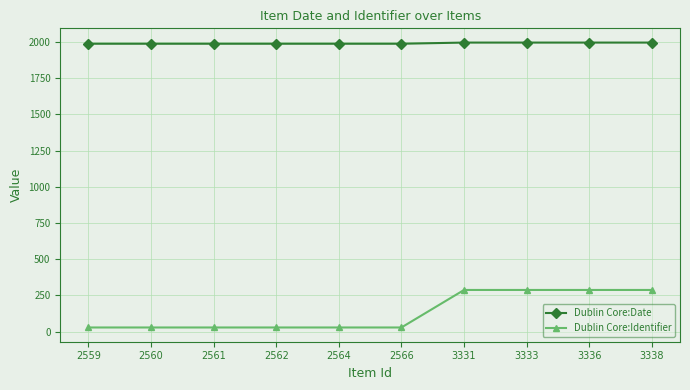

Is it true that Dublin Core:Identifier equals 29 at 2561?

True